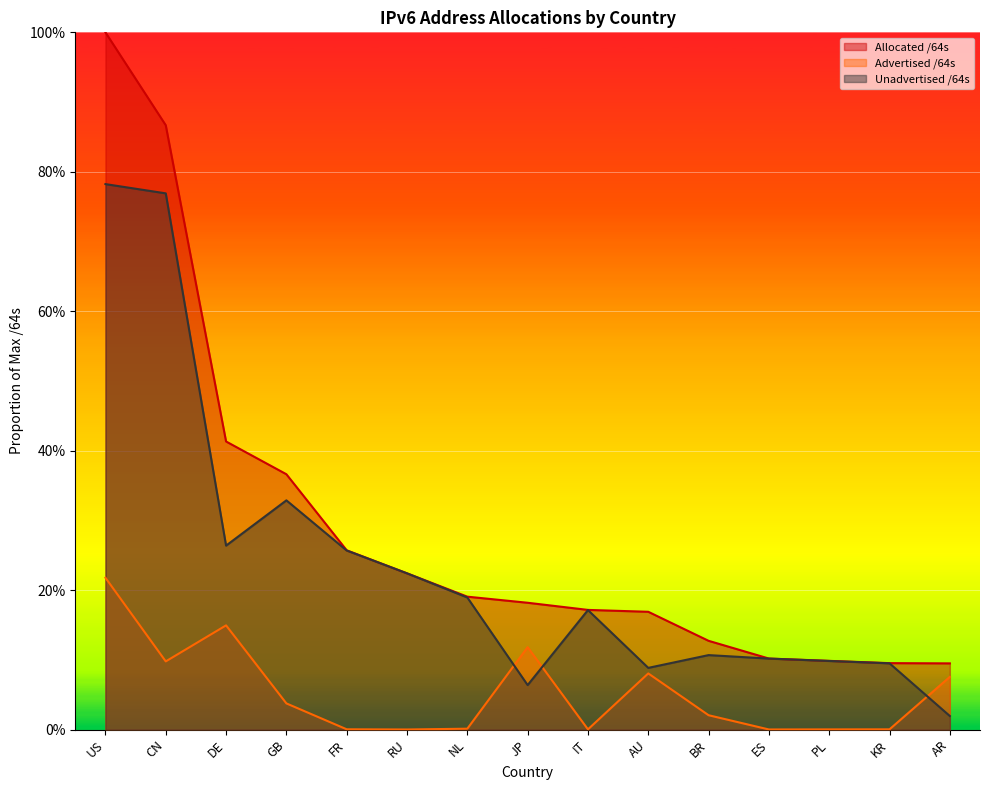

Where is Allocated /64s nearest to the value 0?

AR